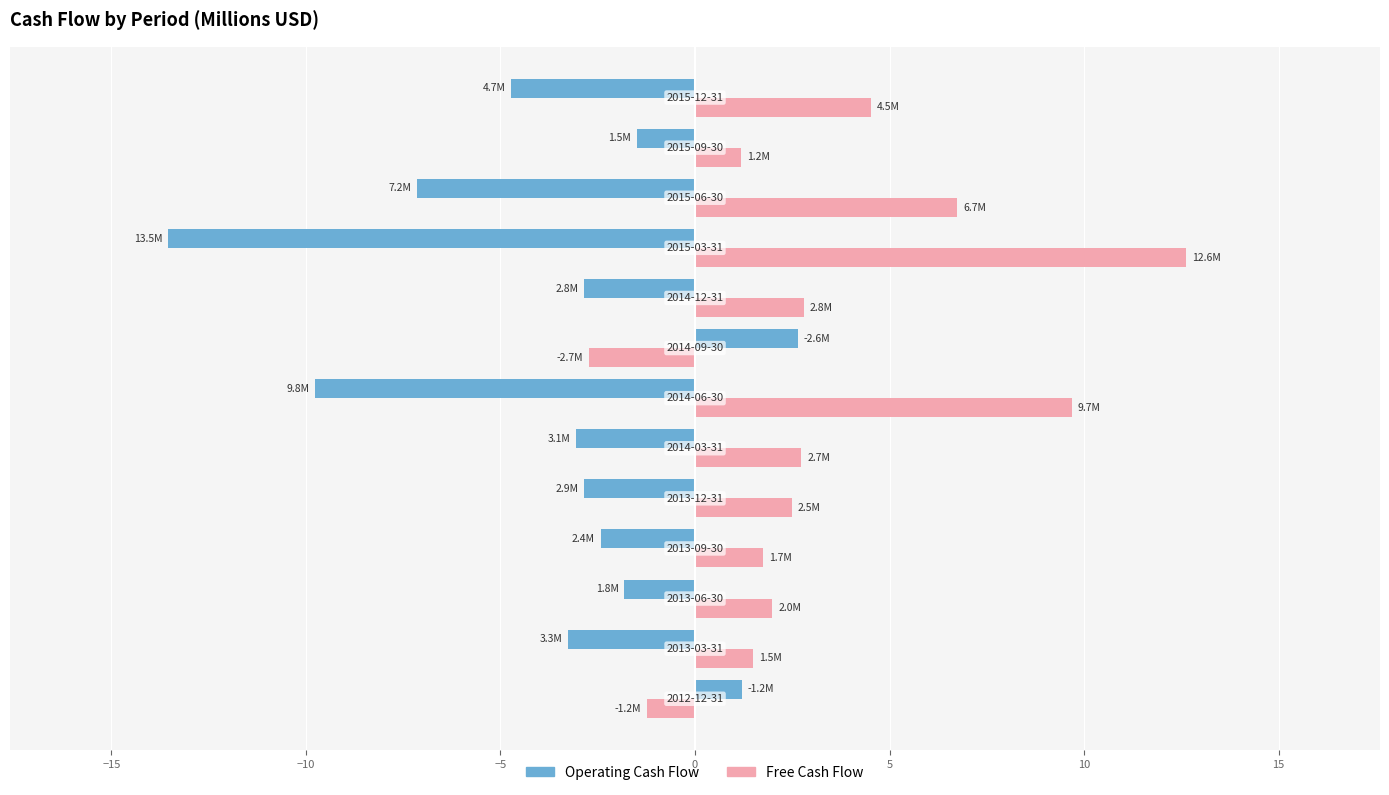

What is the greatest value displayed?

12.6